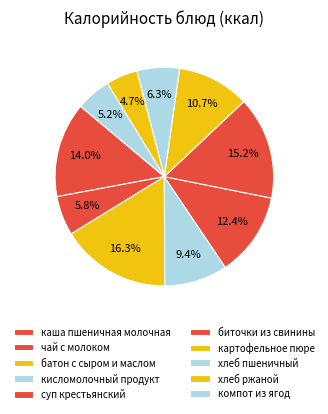

How many segments does this pie chart have?

10